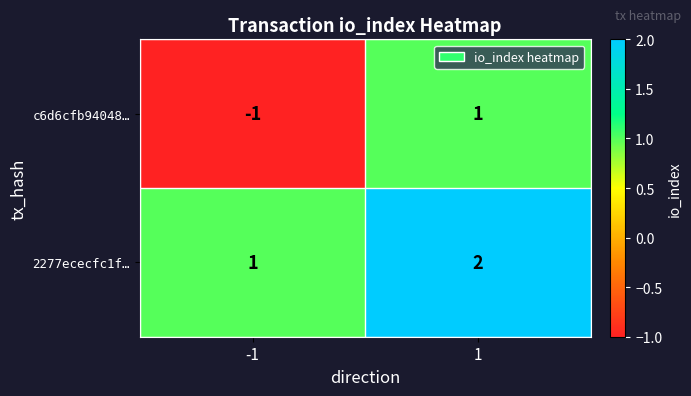

Reading left to right, list all the values displayed in this chart.

c6d6cfb94048…: -1	1
2277ececfc1f…: 1	2